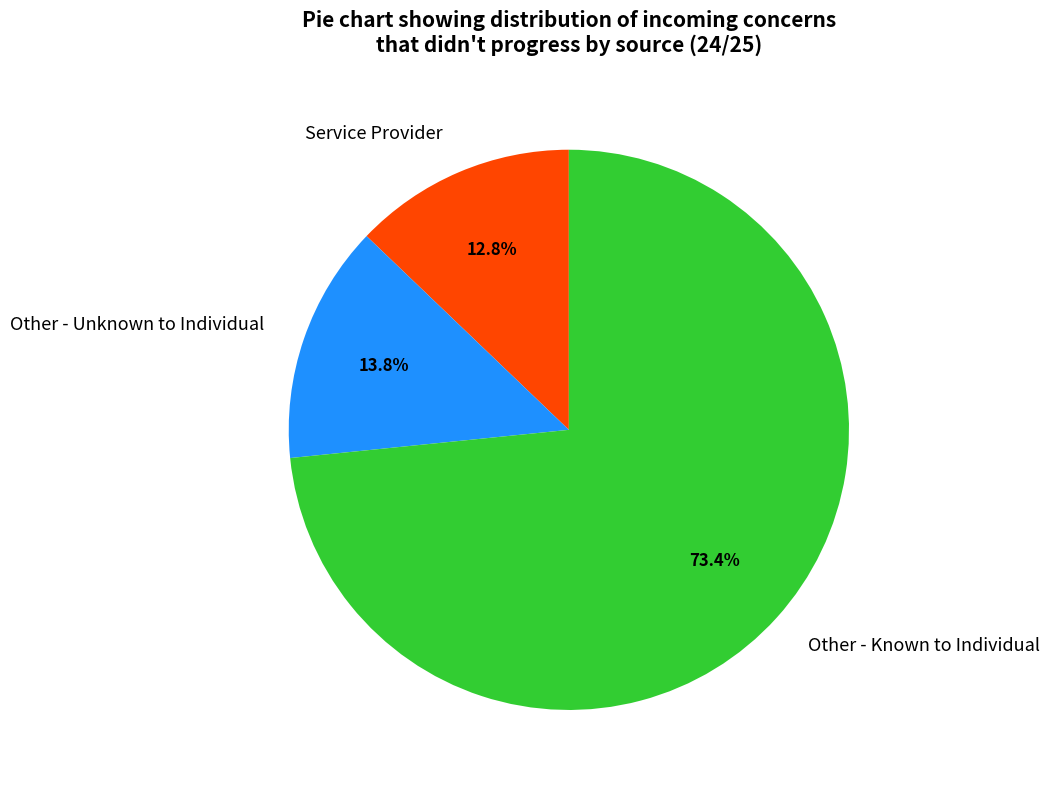

What is the total percentage of Other - Known to Individual and Other - Unknown to Individual?

87.2%